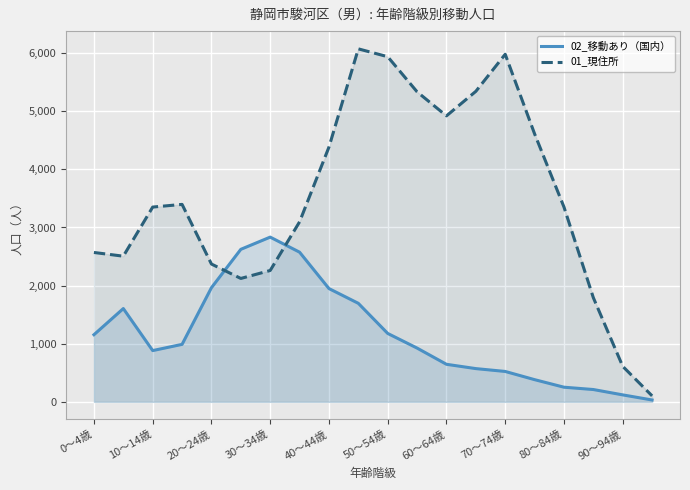

What is the difference between the maximum and minimum values in the 02_移動あり（国内） series?

2802